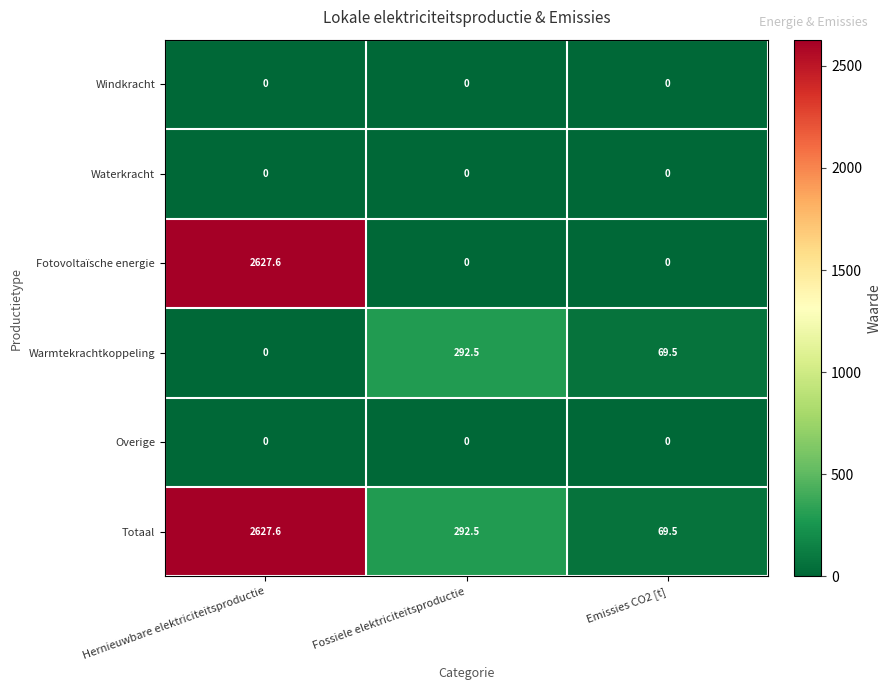

Where does the Totaal series first go above 292?

Hernieuwbare elektriciteitsproductie